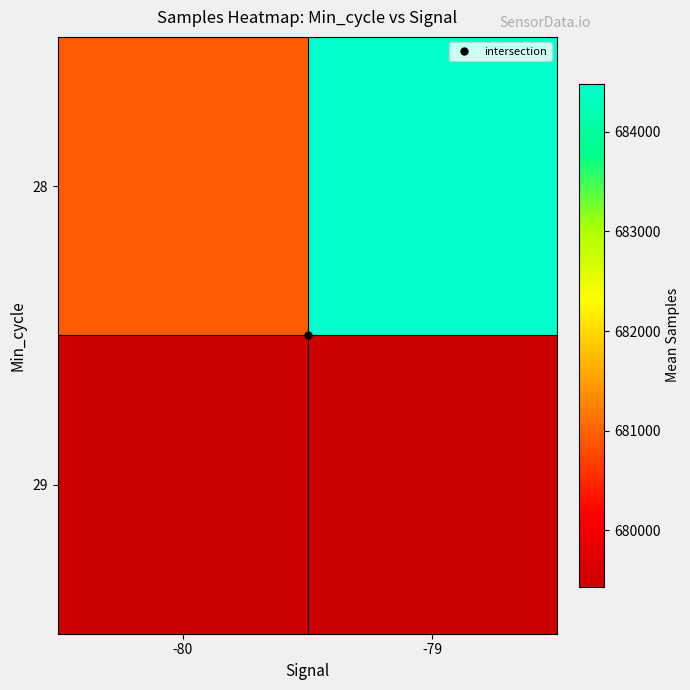

What is the difference between the 28 values at -79 and -80?

3537.3